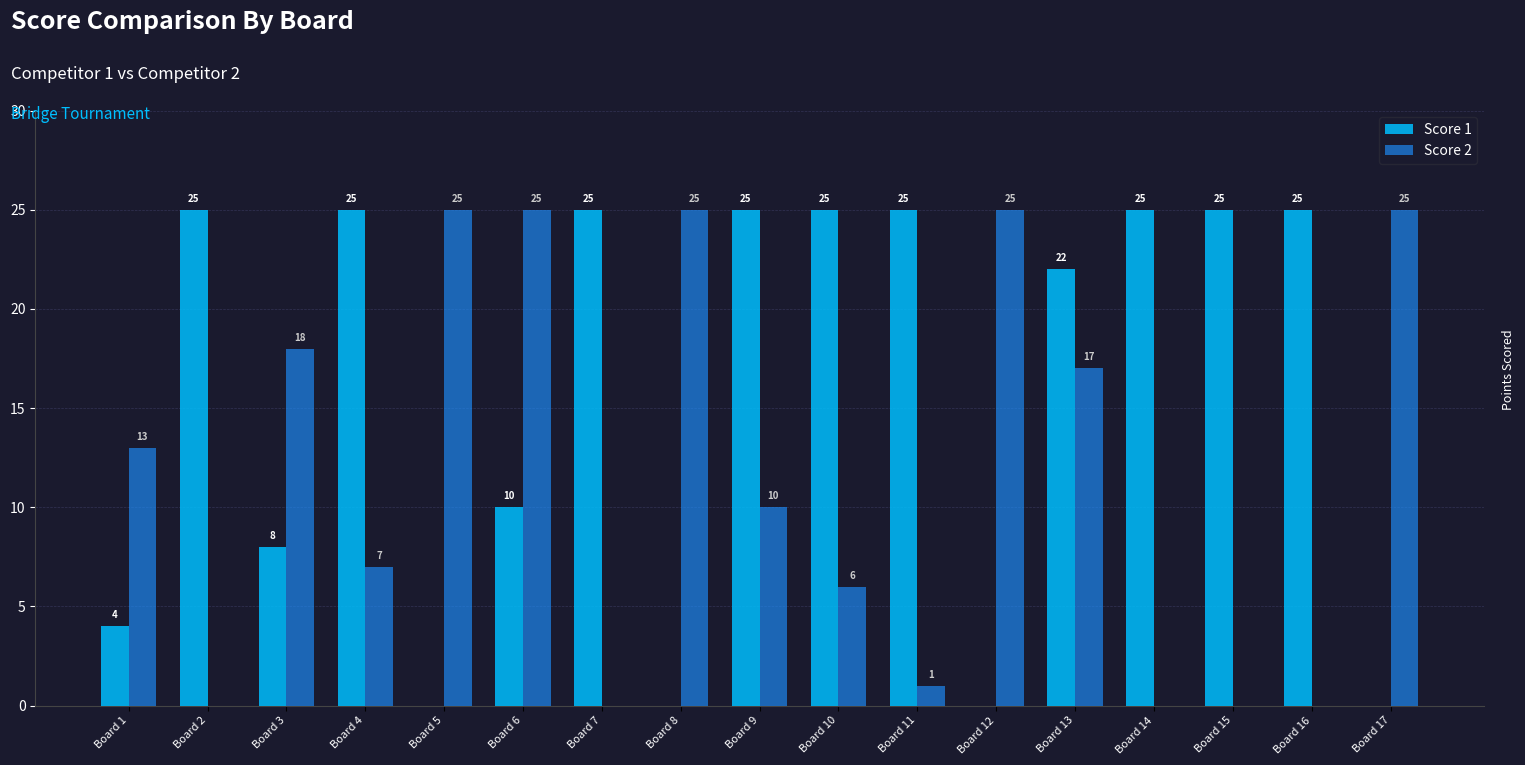

Reading left to right, what are all the values shown in this chart?

Score 1: 4	25	8	25	0	10	25	0	25	25	25	0	22	25	25	25	0
Score 2: 13	0	18	7	25	25	0	25	10	6	1	25	17	0	0	0	25